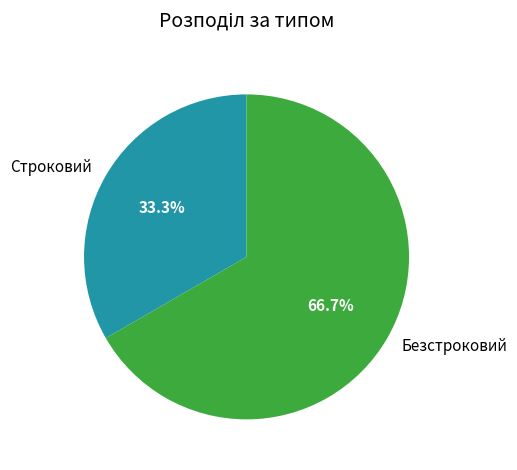

To the nearest percent, what is the combined percentage of Безстроковий and Строковий?

100%